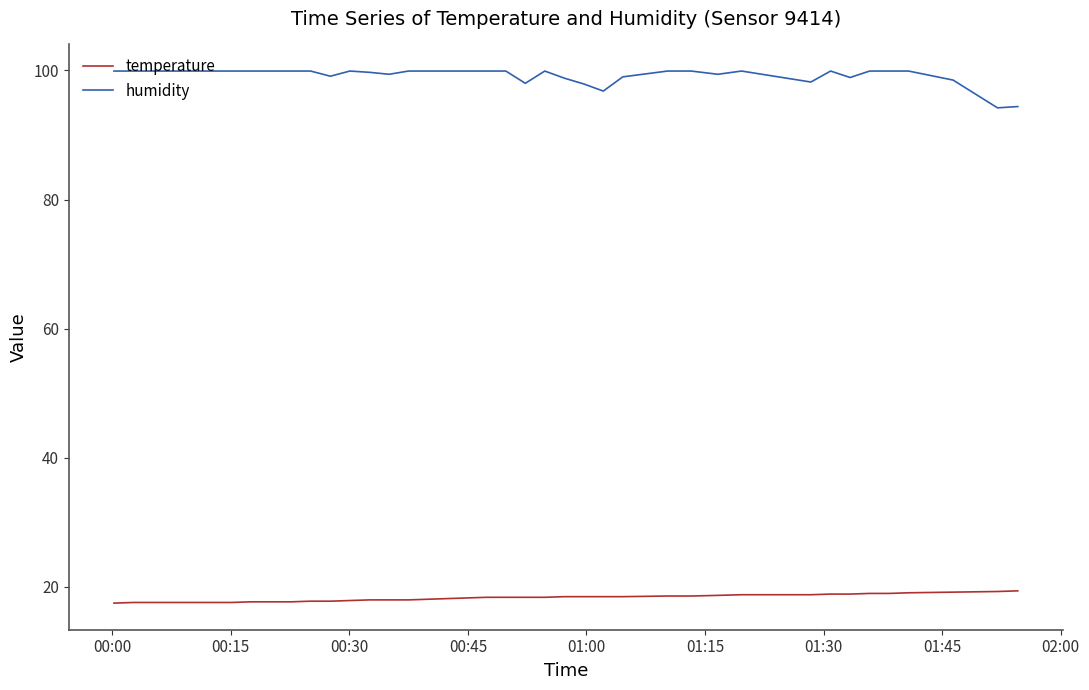

What are all the series names shown in the legend?

temperature, humidity